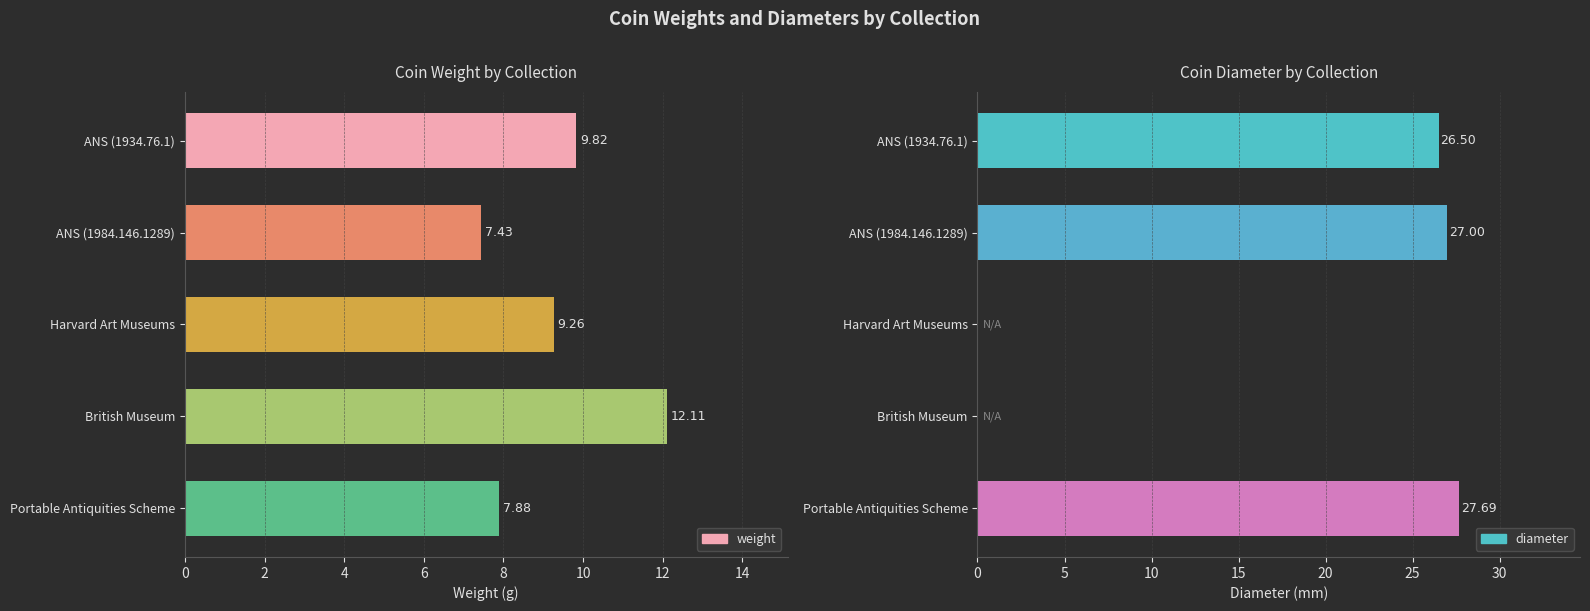

What is the greatest value displayed?

27.7